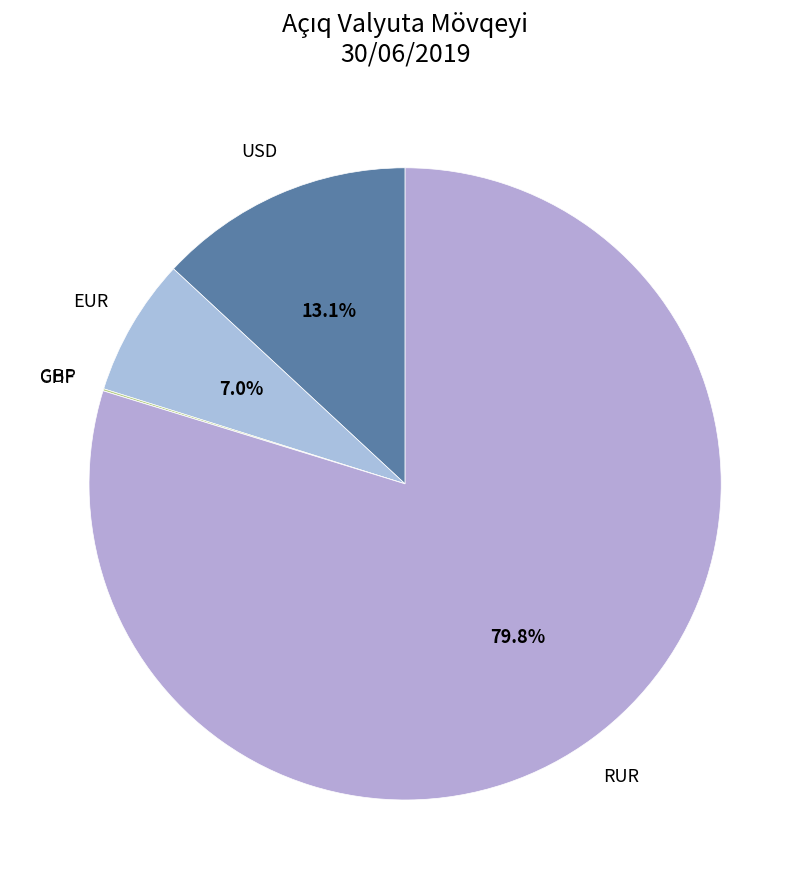

Is there any slice that represents more than half of the pie?

Yes